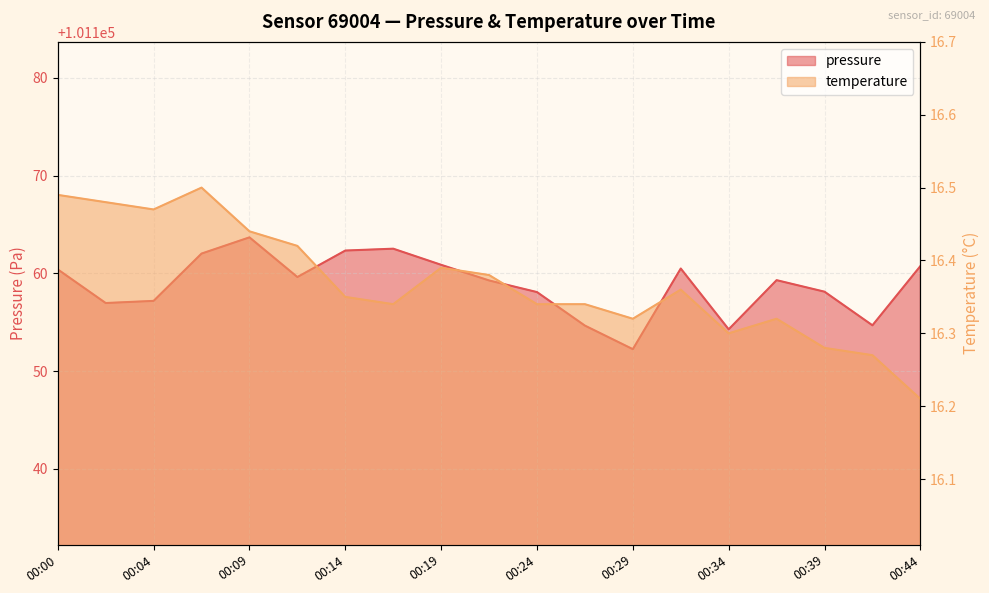

Which category has the highest value in the temperature series?

00:07